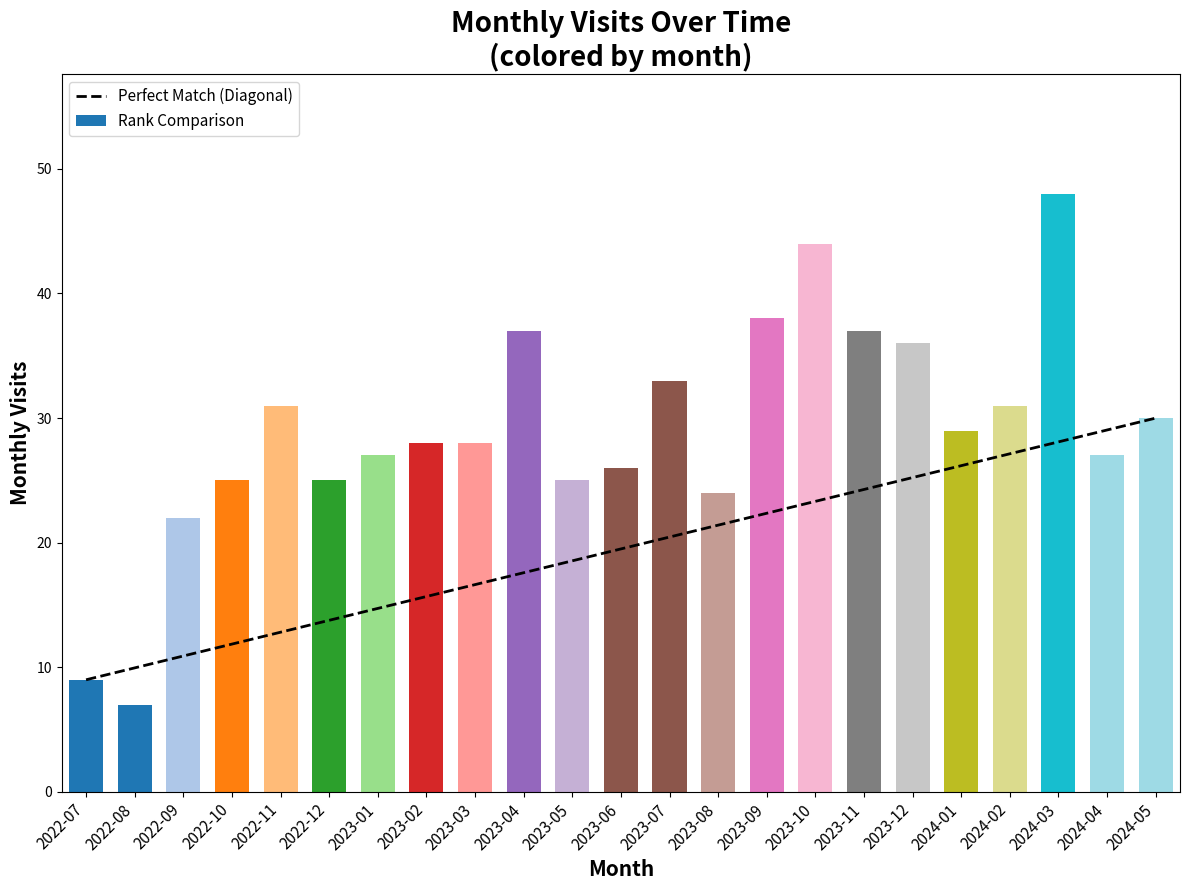

Which has a higher value, 2023-12 or 2022-11?

2023-12